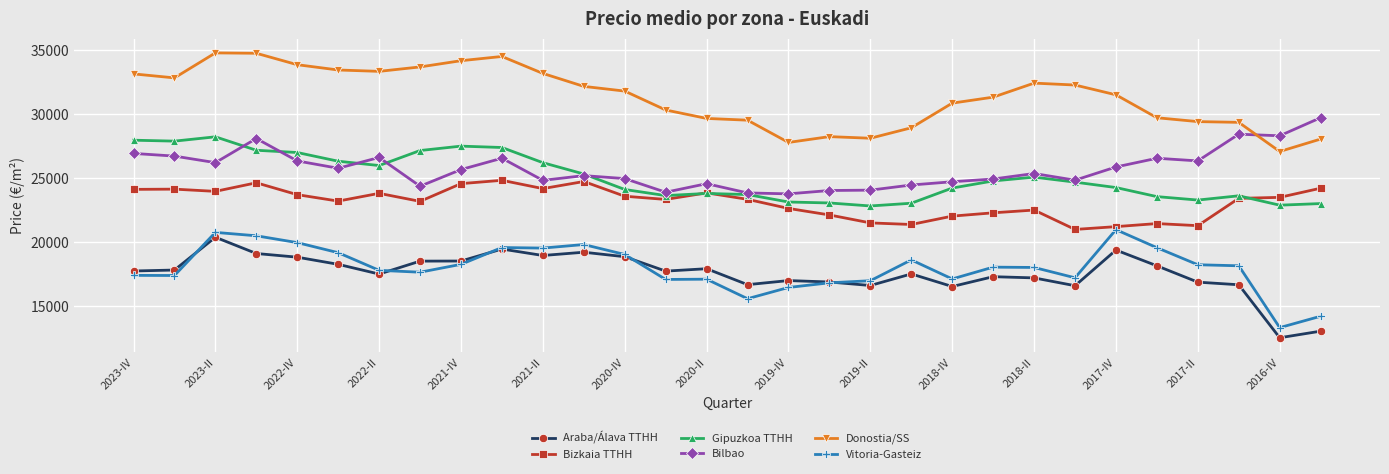

True or false: Donostia/SS has more than 1 points higher than both neighbors.

True